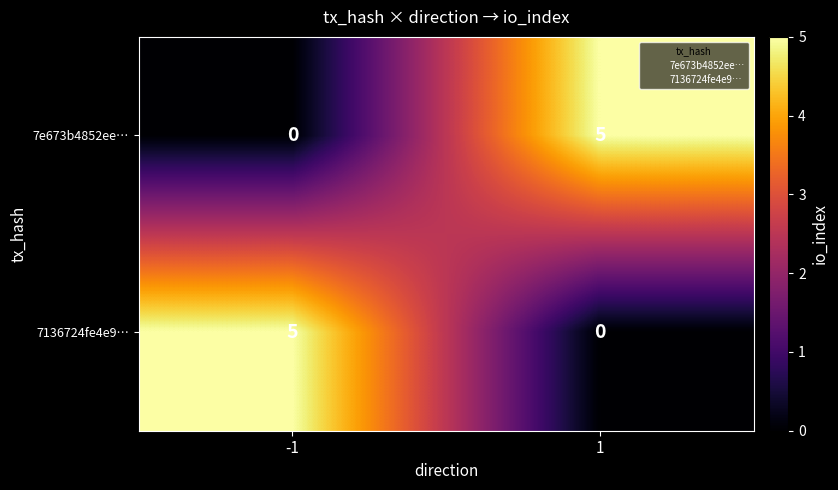

Reading left to right, extract all data points from this chart.

7e673b4852ee…: -1=0	1=5
7136724fe4e9…: -1=5	1=0